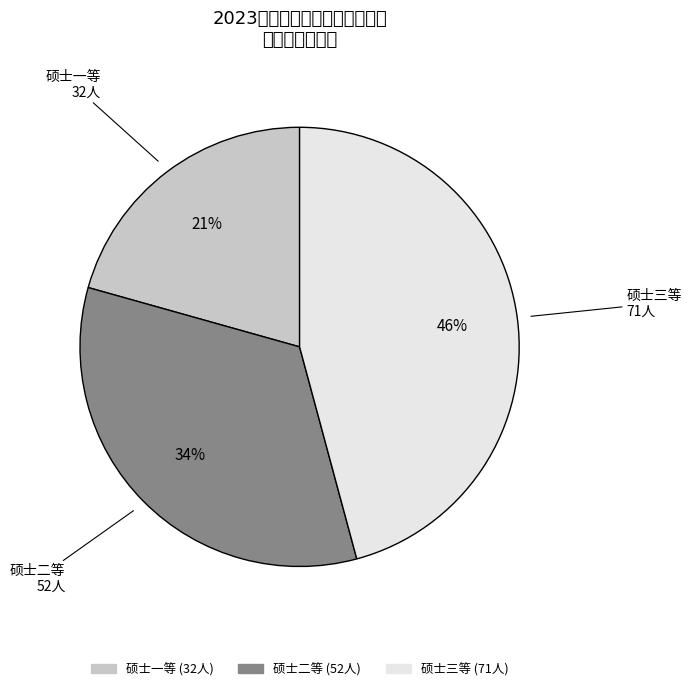

Rank the categories by value from lowest to highest.

硕士一等, 硕士二等, 硕士三等